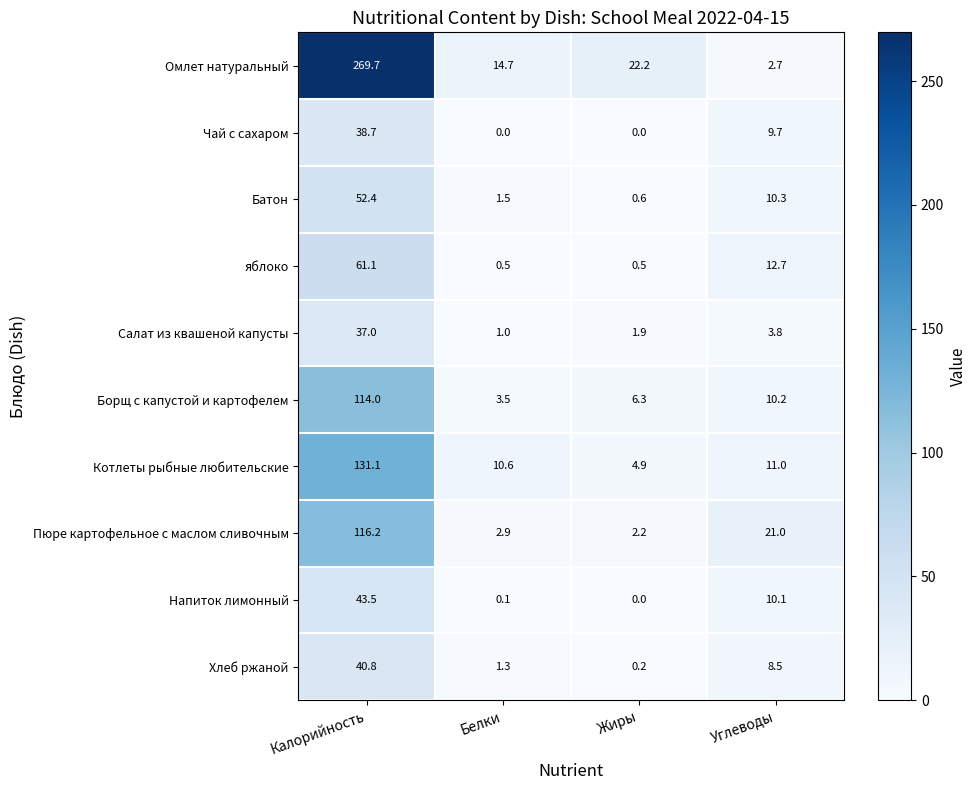

Where does the Пюре картофельное с маслом сливочным series first go above 21?

Калорийность